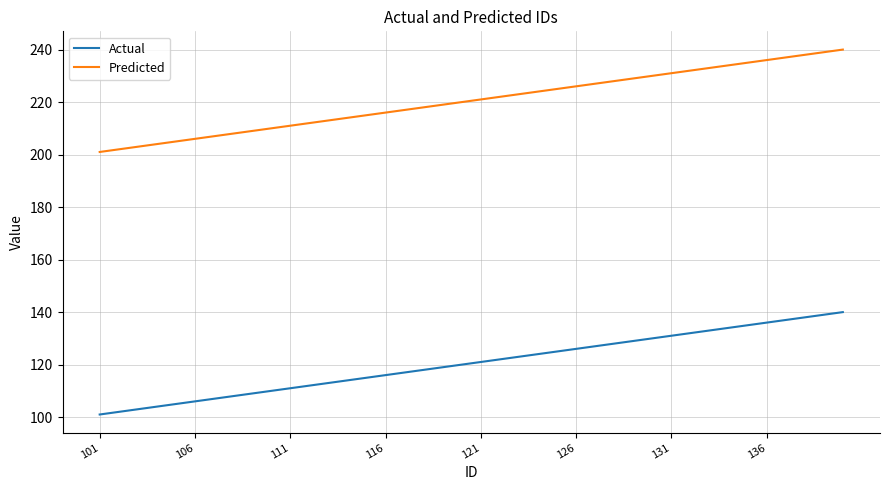

What is the difference between the maximum and minimum values in the Predicted series?

39